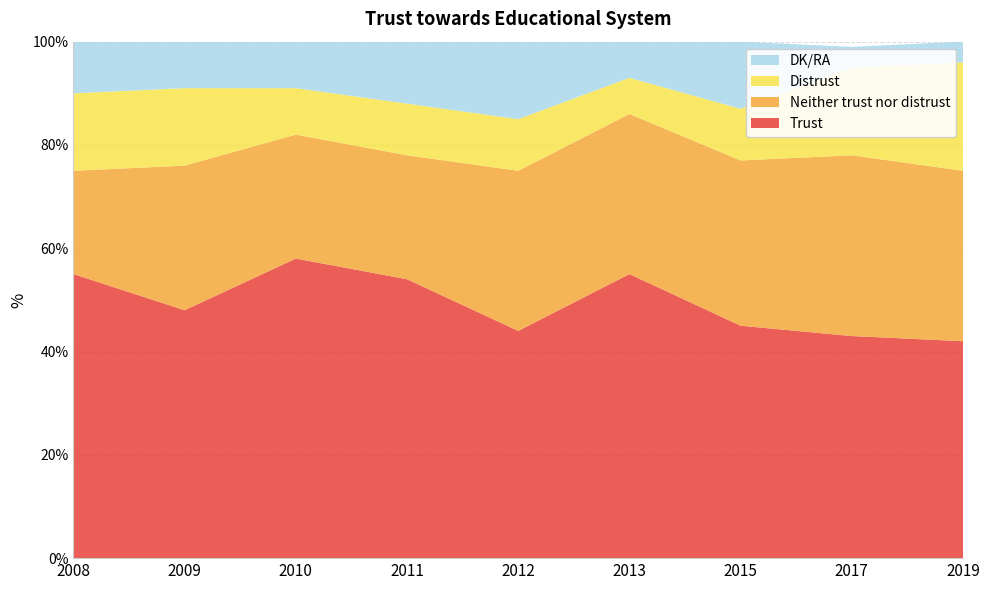

Reading right to left, list all the values displayed in this chart.

Trust: 42	43	45	55	44	54	58	48	55
Neither trust nor distrust: 33	35	32	31	31	24	24	28	20
Distrust: 21	17	10	7	10	10	9	15	15
DK/RA: 4	4	13	8	15	12	9	9	10